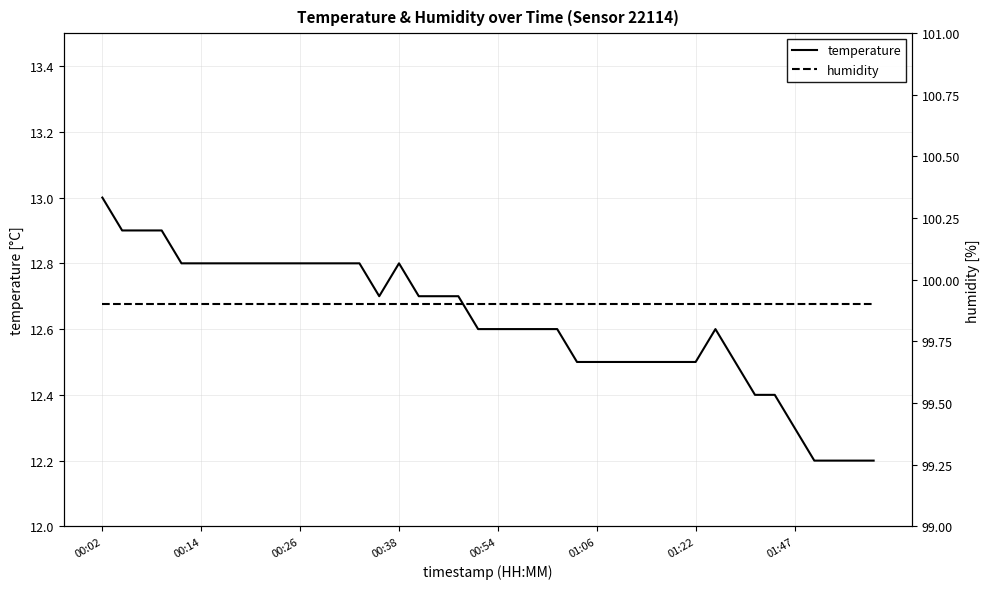

True or false: temperature has more than 2 interior local peaks.

False